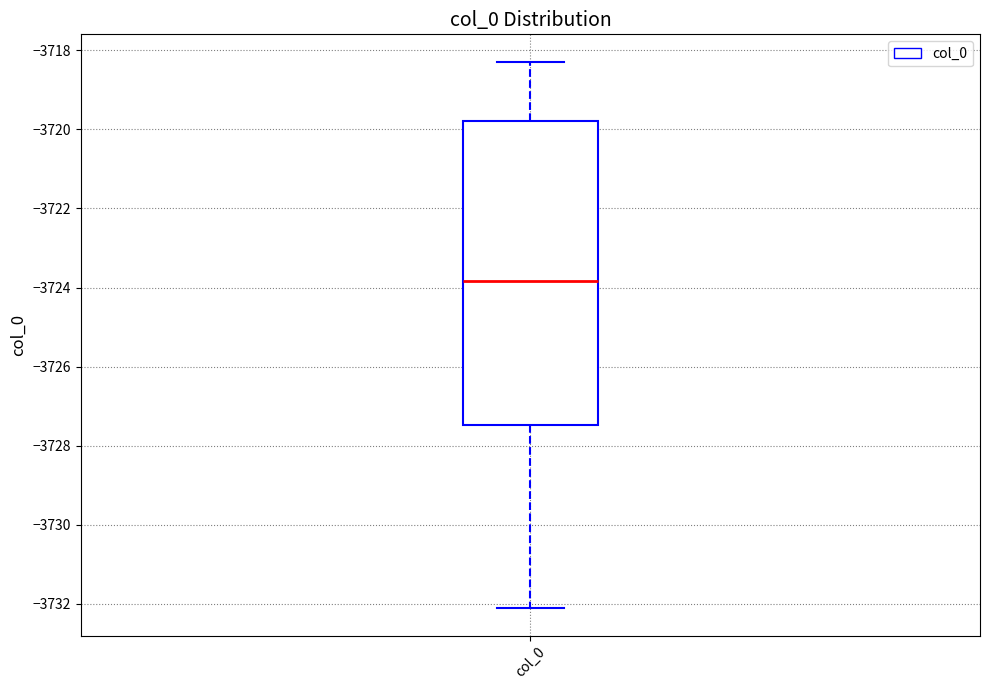

Read this box plot against the y-axis: the position of the median line, the range covered by the box, and the ends of both whiskers. The values are not printed on the chart, so give them approximately, as read against the axis.

median -3723.8, box -3727.4 to -3719.8, whiskers -3732.2 to -3718.2